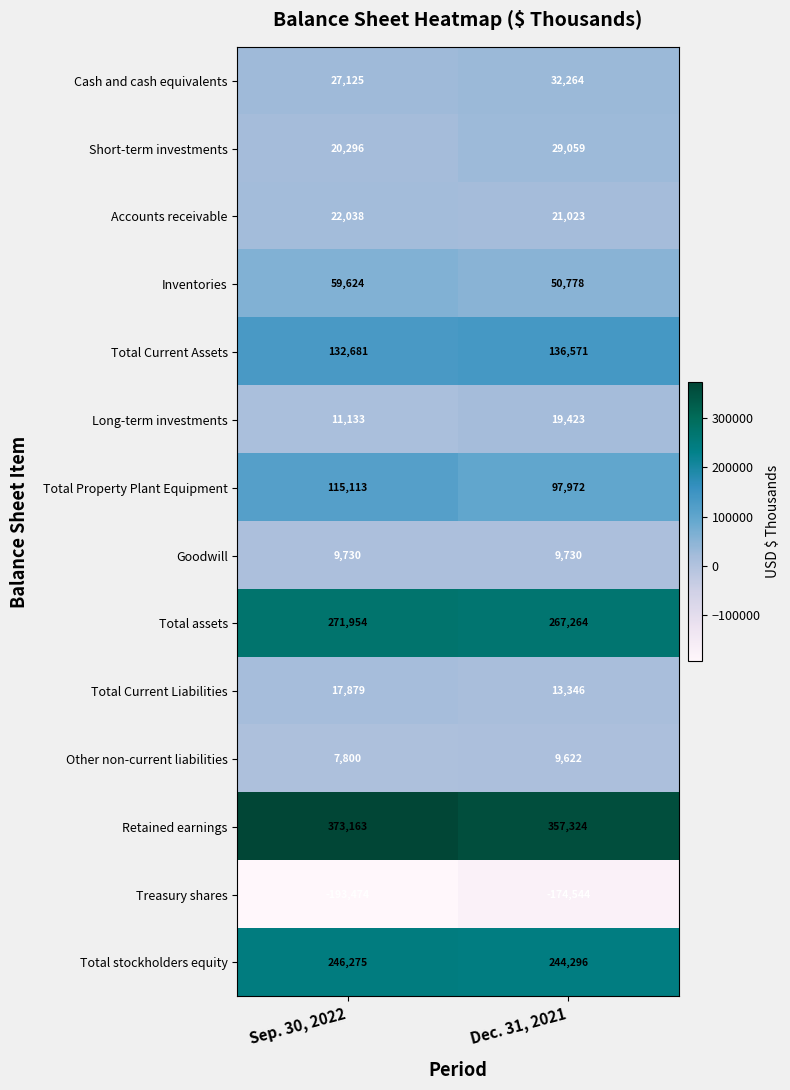

What is the average value of the Total stockholders equity series?

245286